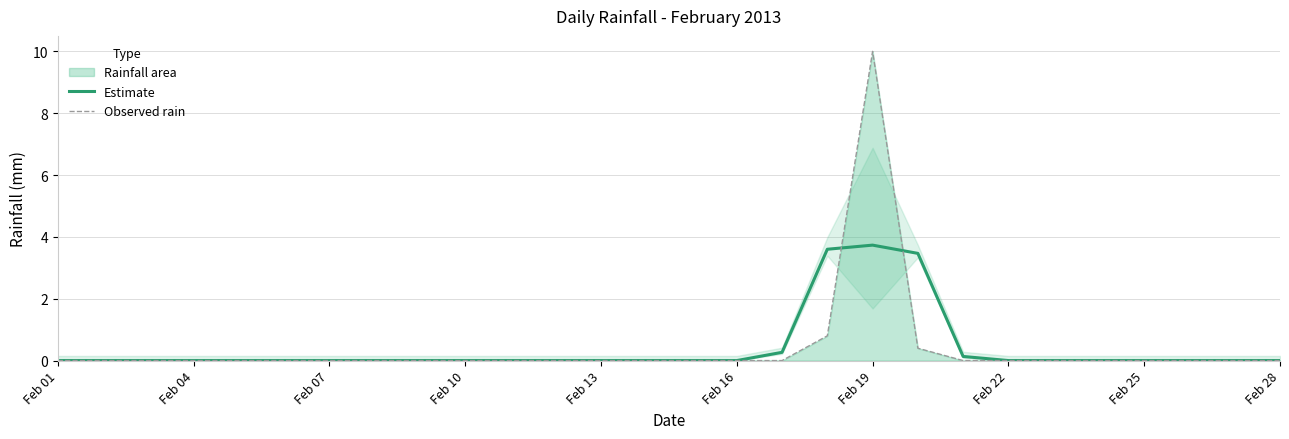

After their last crossing, which series has the higher values: Estimate or Observed rain?

Estimate